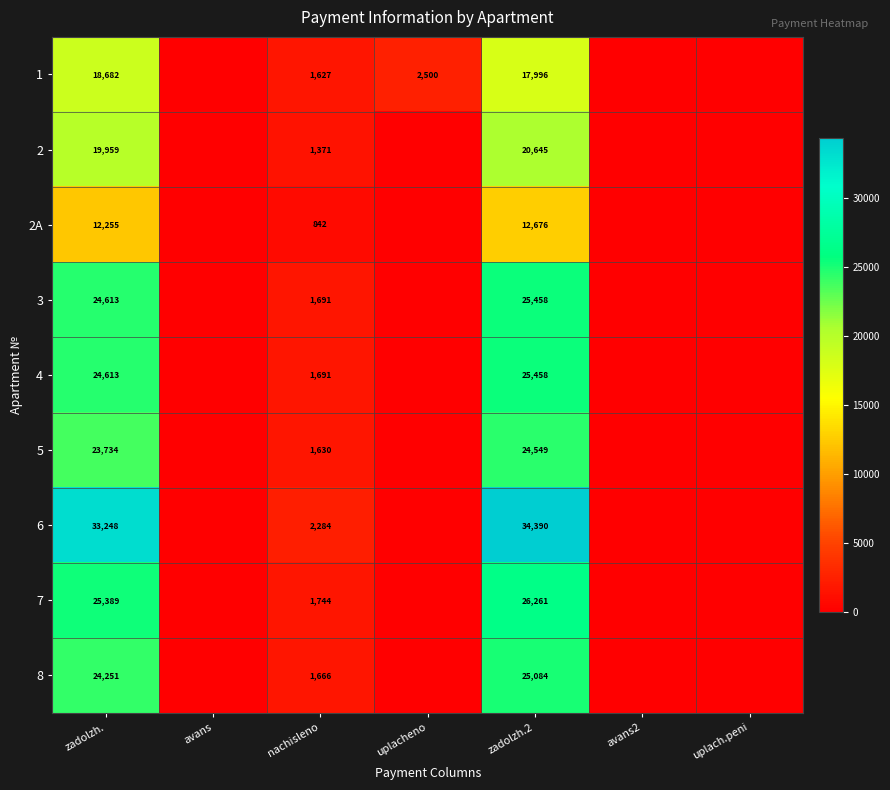

The 4 series shows 1691 at nachisleno. True or false?

True